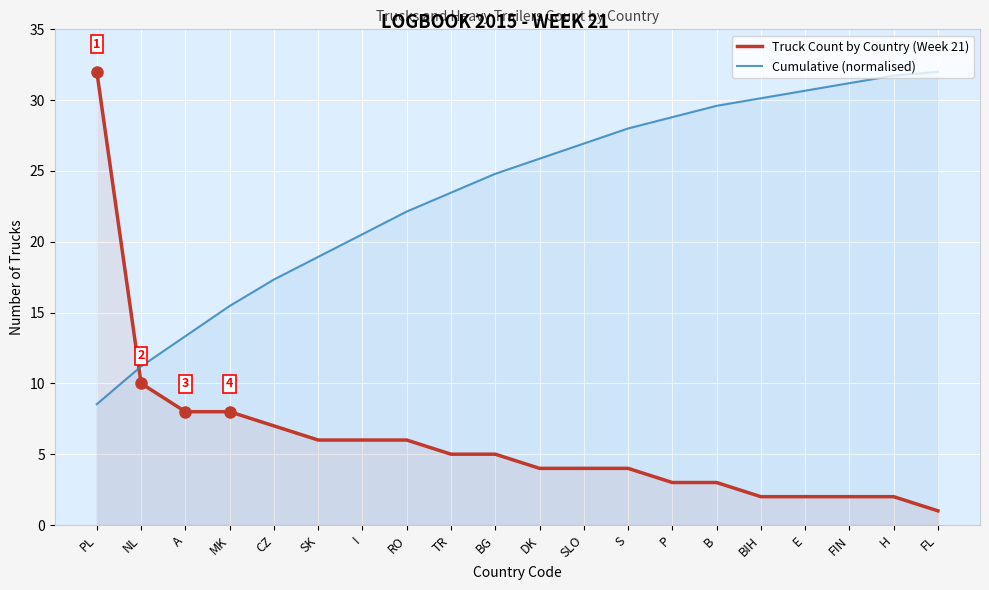

Reading left to right, extract all data points from this chart.

Truck Count by Country (Week 21): PL=32.0	NL=10.0	A=8.0	MK=8.0	CZ=7.0	SK=6.0	I=6.0	RO=6.0	TR=5.0	BG=5.0	DK=4.0	SLO=4.0	S=4.0	P=3.0	B=3.0	BIH=2.0	E=2.0	FIN=2.0	H=2.0	FL=1.0
Cumulative (normalised): PL=8.5	NL=11.2	A=13.3	MK=15.5	CZ=17.3	SK=18.9	I=20.5	RO=22.1	TR=23.5	BG=24.8	DK=25.9	SLO=26.9	S=28.0	P=28.8	B=29.6	BIH=30.1	E=30.7	FIN=31.2	H=31.7	FL=32.0